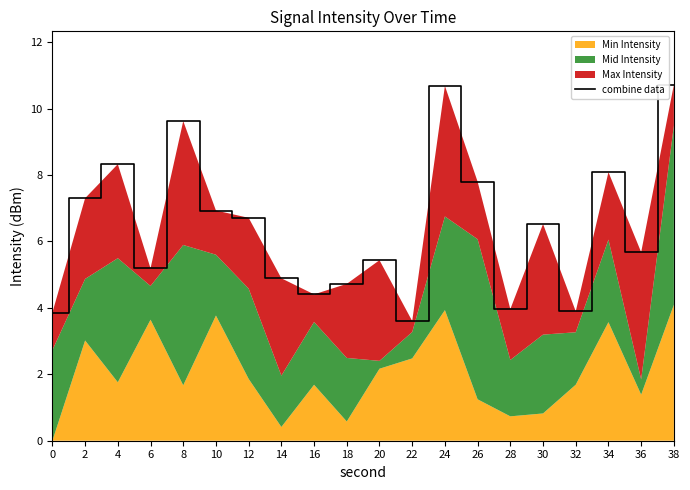

Reading left to right, what are all the values shown in this chart?

0=3.9	2=7.3	4=8.3	6=5.2	8=9.6	10=6.9	12=6.7	14=4.9	16=4.4	18=4.7	20=5.4	22=3.6	24=10.7	26=7.8	28=4.0	30=6.5	32=3.9	34=8.1	36=5.7	38=10.7